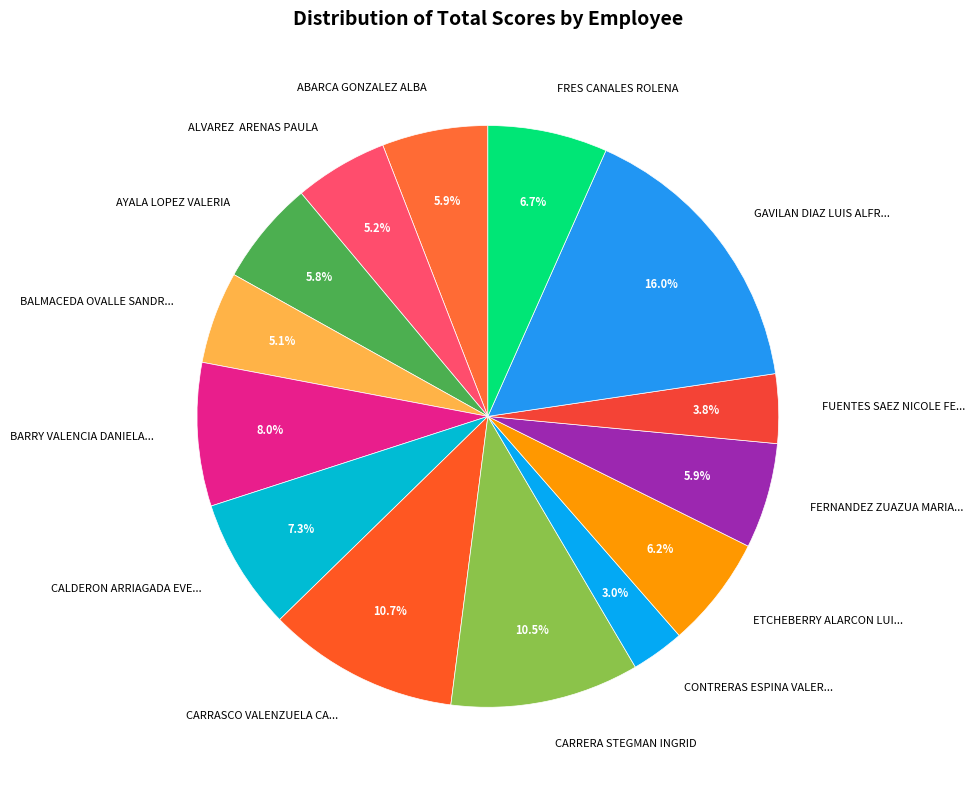

What percentage is the AYALA LOPEZ VALERIA slice, to the nearest percent?

6%